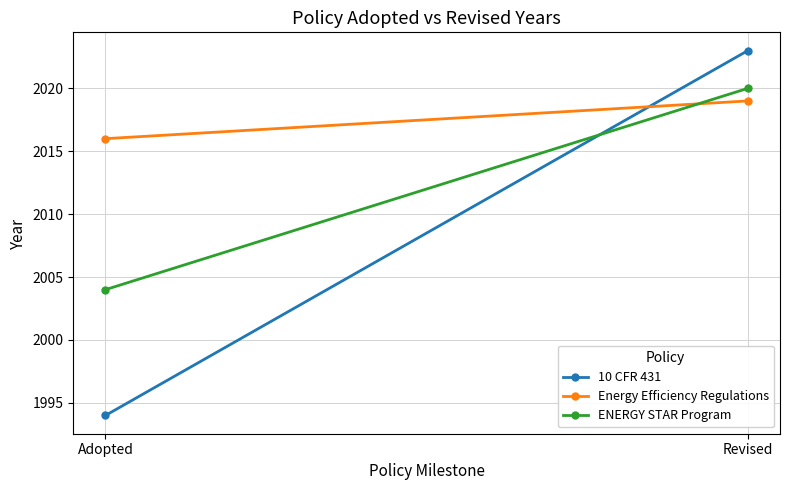

Reading left to right, transcribe all the data shown in this chart.

10 CFR 431: 1994	2023
Energy Efficiency Regulations: 2016	2019
ENERGY STAR Program: 2004	2020